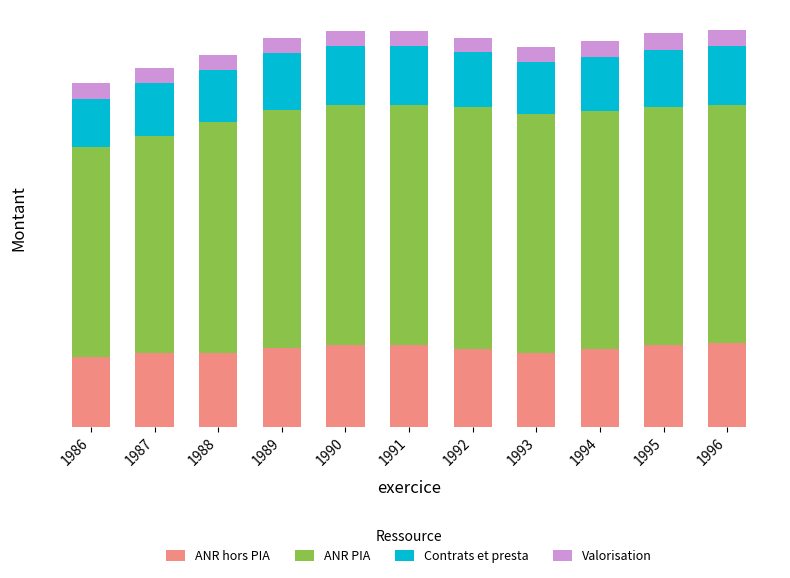

List the labels in order of ANR PIA value, smallest first.

1986, 1987, 1988, 1989, 1994, 1995, 1996, 1993, 1990, 1991, 1992